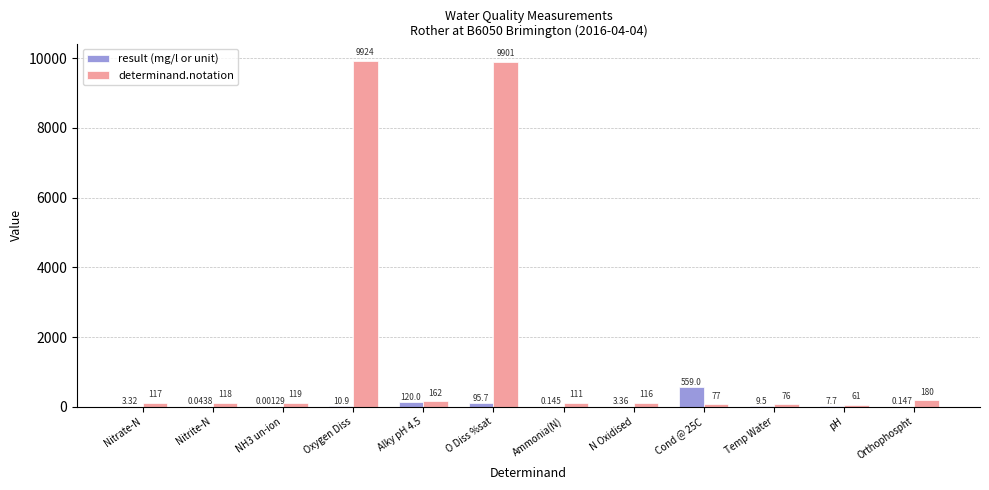

At which category is the sum across all series the highest?

O Diss %sat